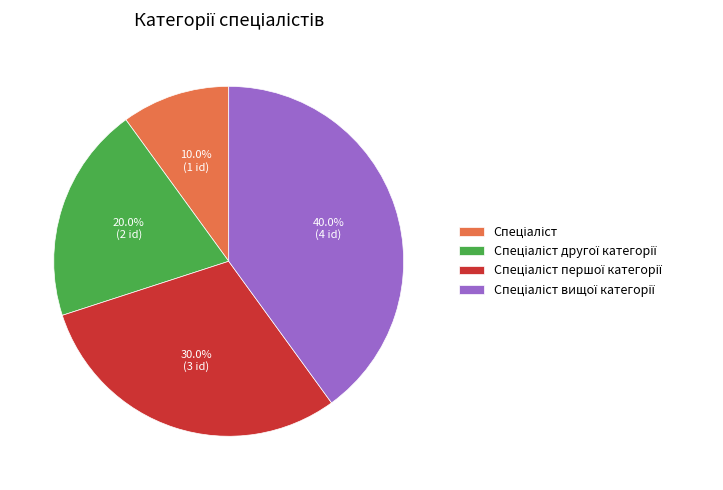

Is there any slice that represents more than half of the pie?

No